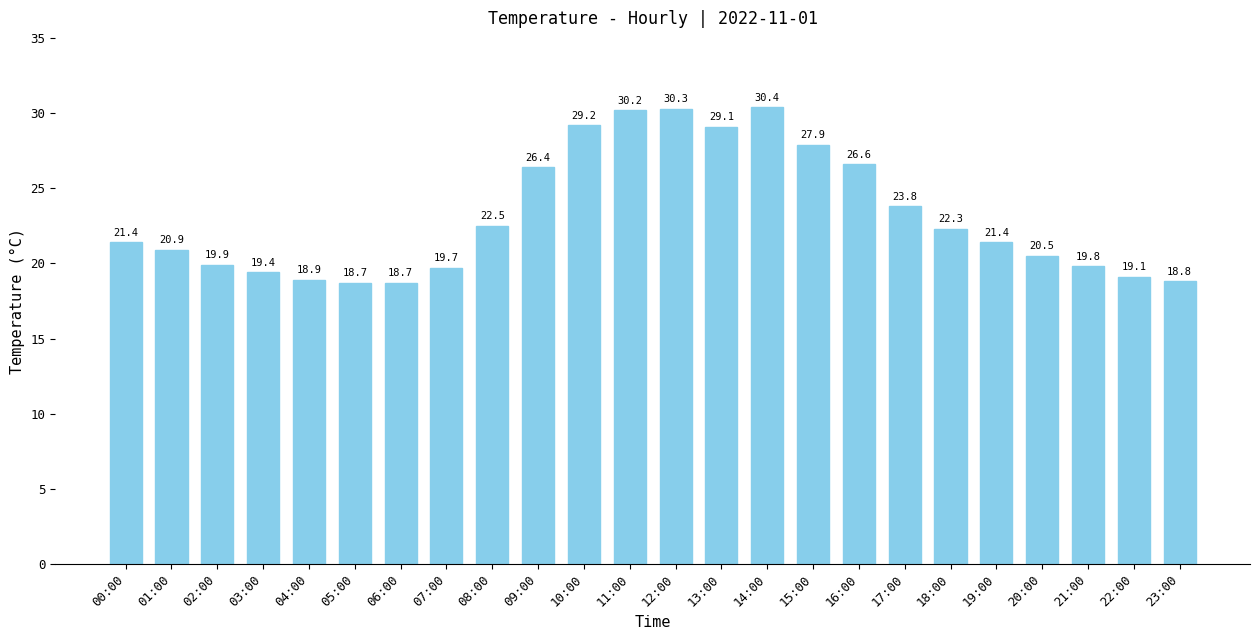

Does the chart contain any negative values?

No